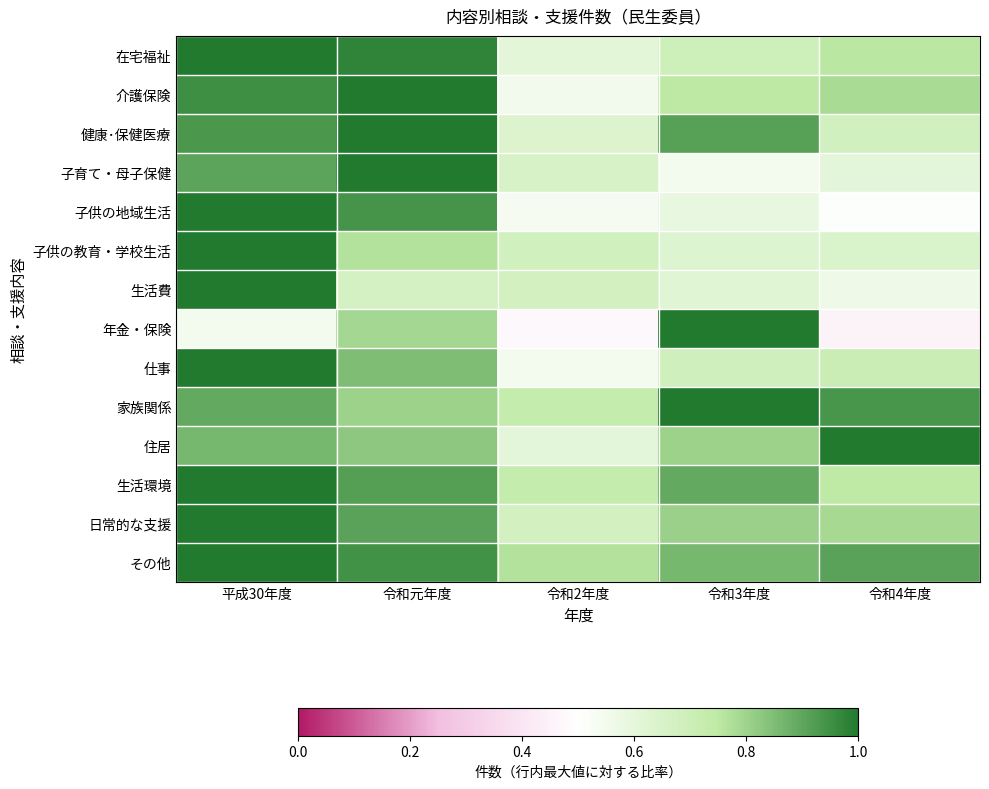

What is the difference between the highest and lowest values at 令和2年度?

0.3